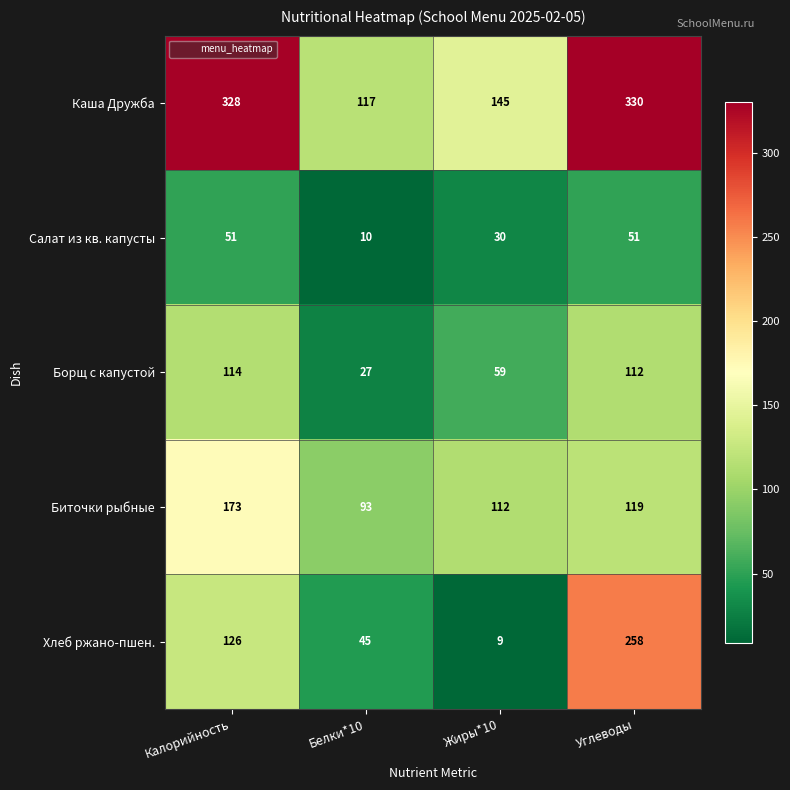

Where is Борщ с капустой nearest to the value 70?

Жиры*10